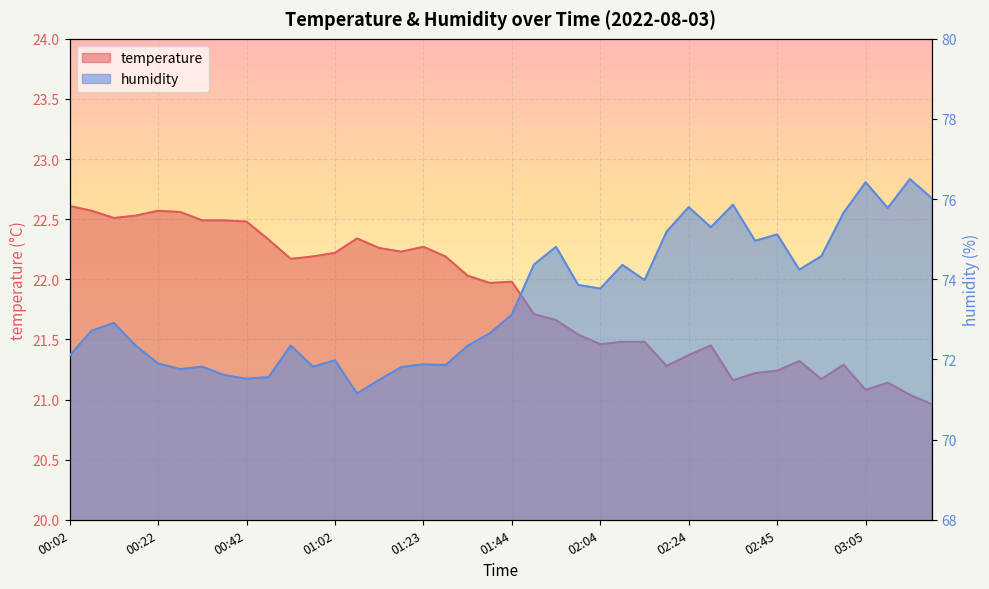

True or false: temperature has more than 2 interior local peaks.

True